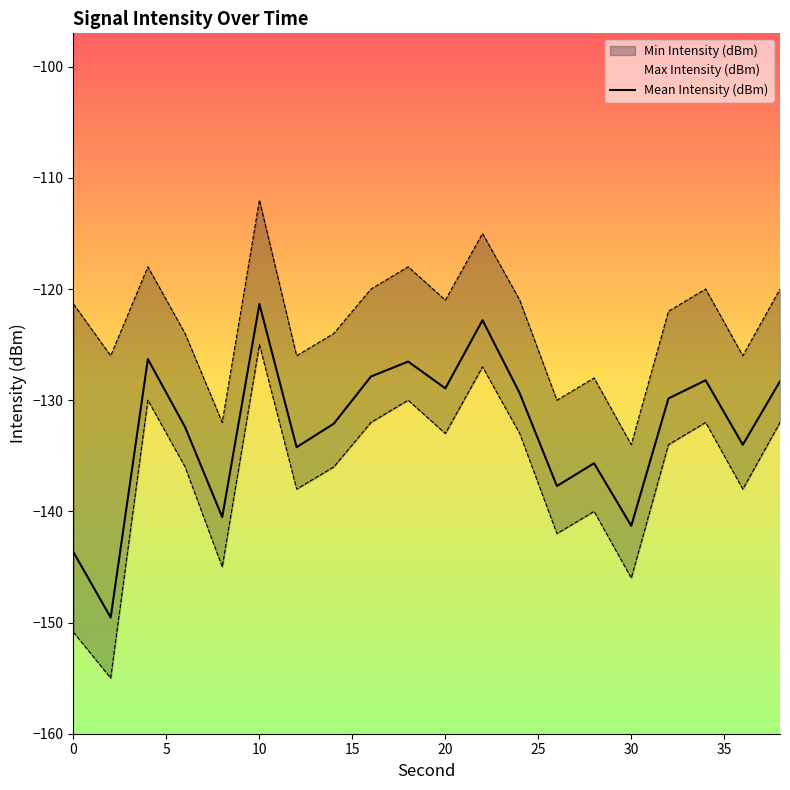

Where does the Max Intensity (dBm) series first go above -121?

4